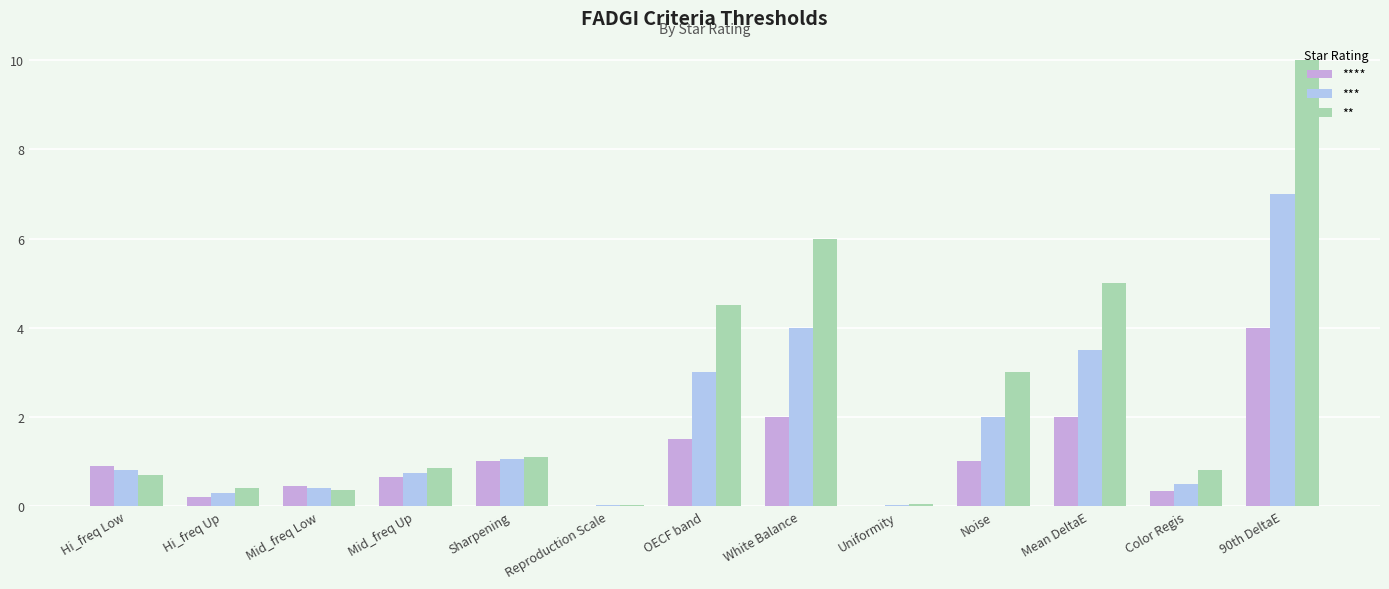

Which series changed the most between Mid_freq Up and Reproduction Scale?

**